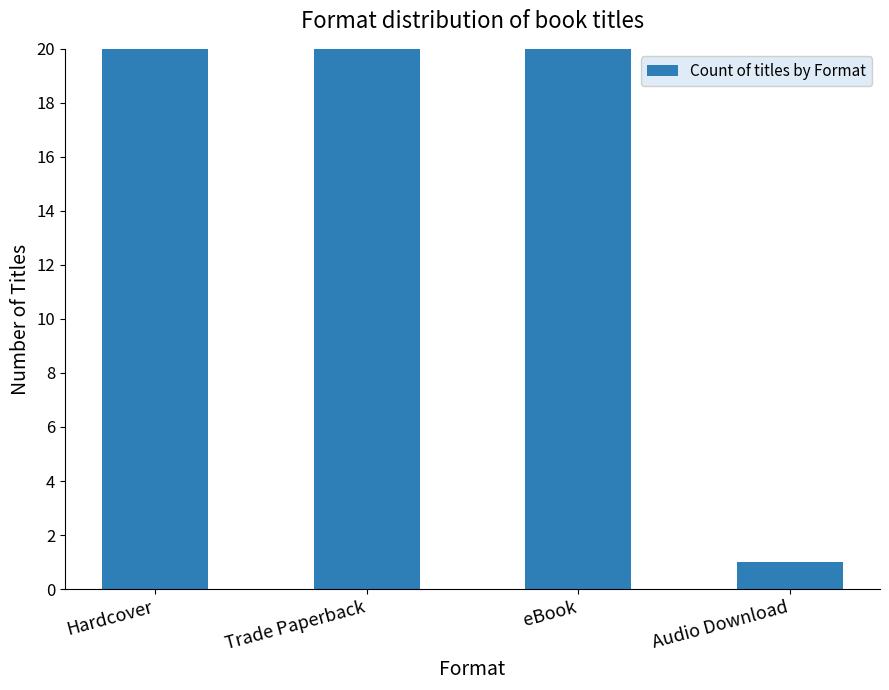

What position from the right is Trade Paperback?

3